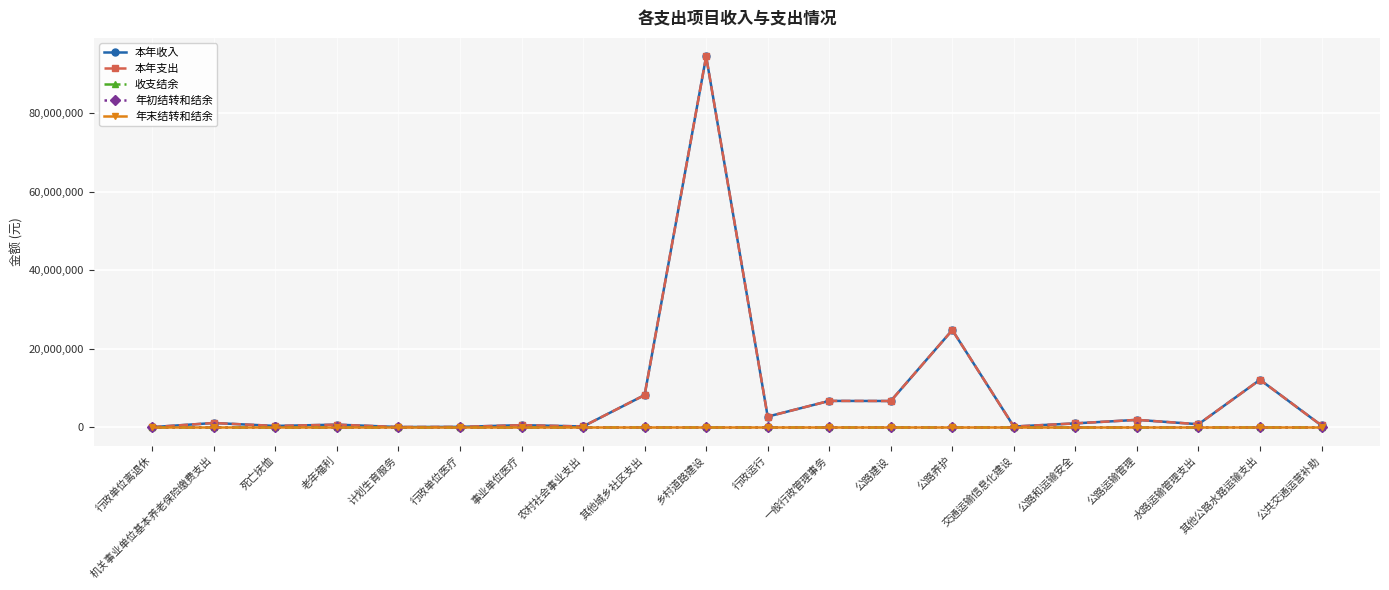

True or false: 本年收入 and 收支结余 intersect in this chart.

False